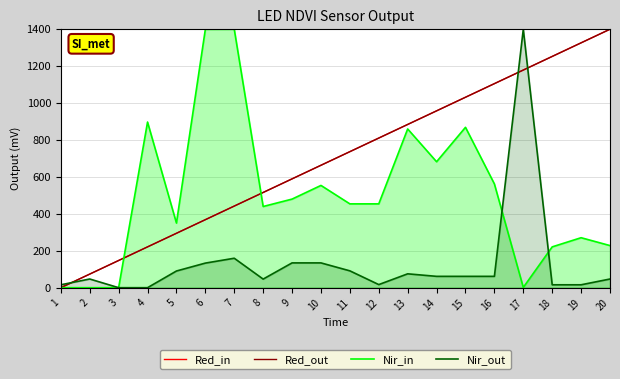

How many times do Red_out and Nir_in cross each other?

2